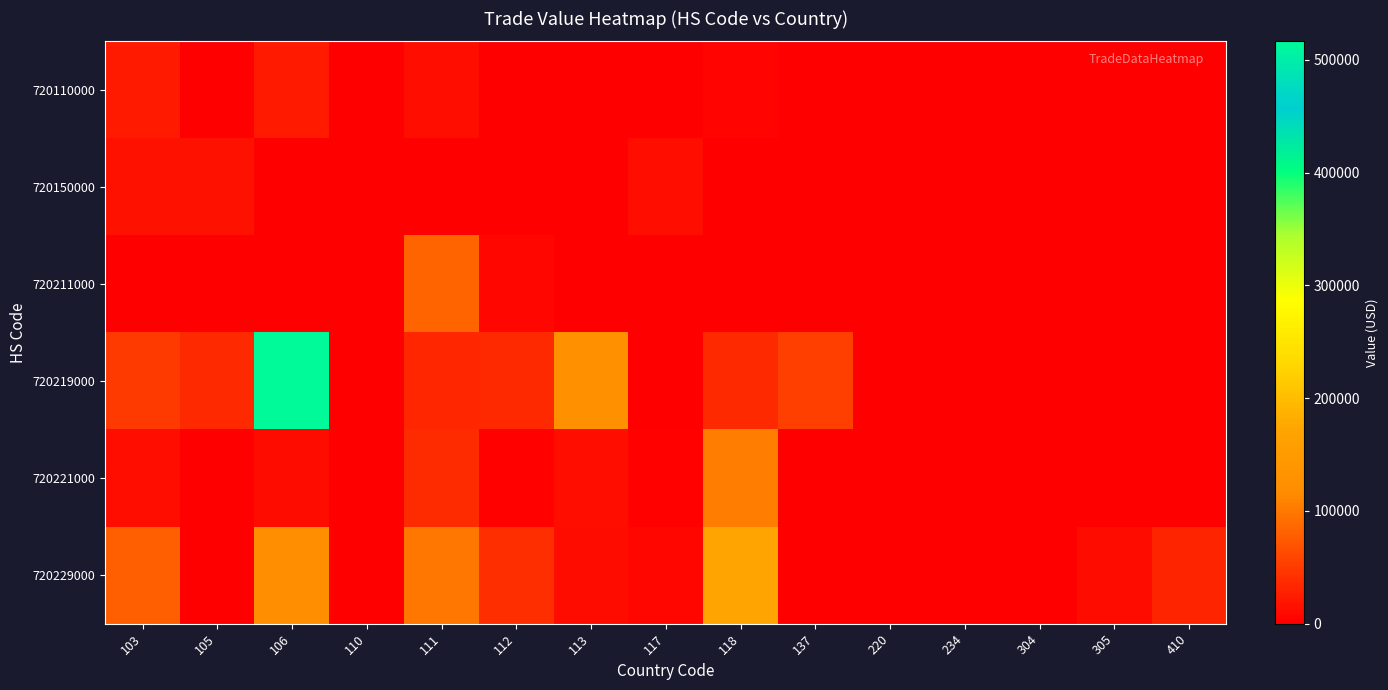

At how many categories does at least one series exceed 17174?

9